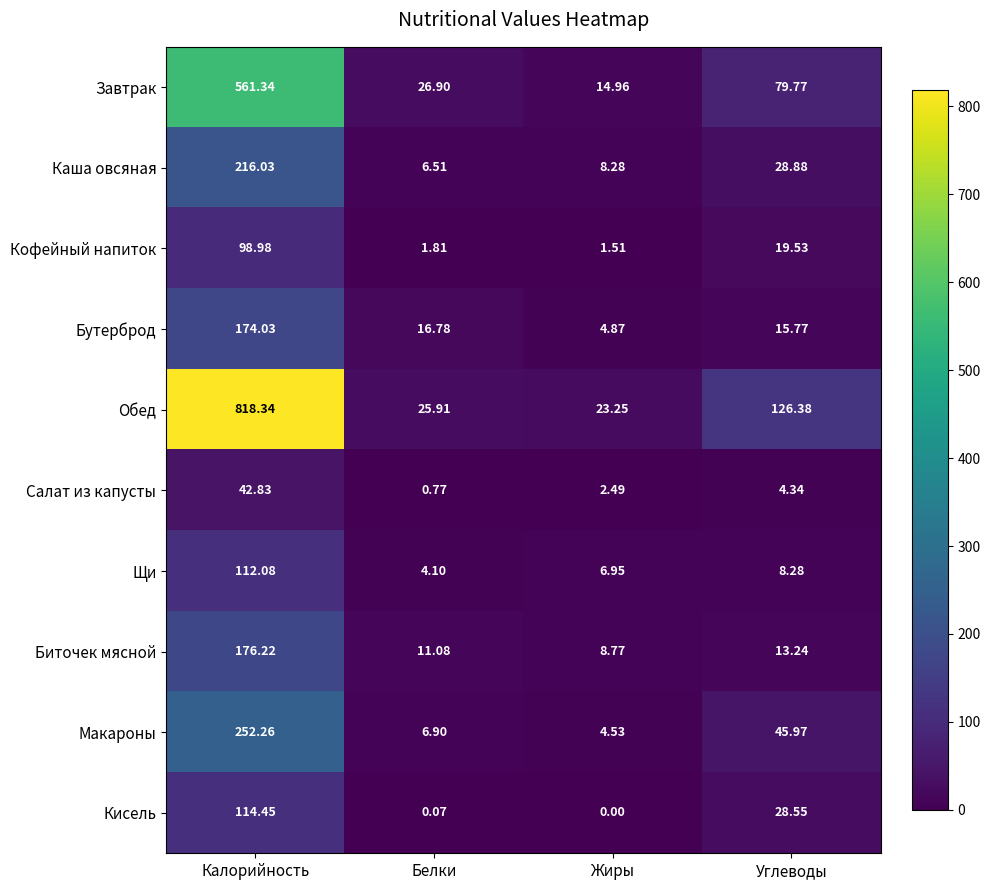

At which category does the chart reach its peak across all series?

Калорийность